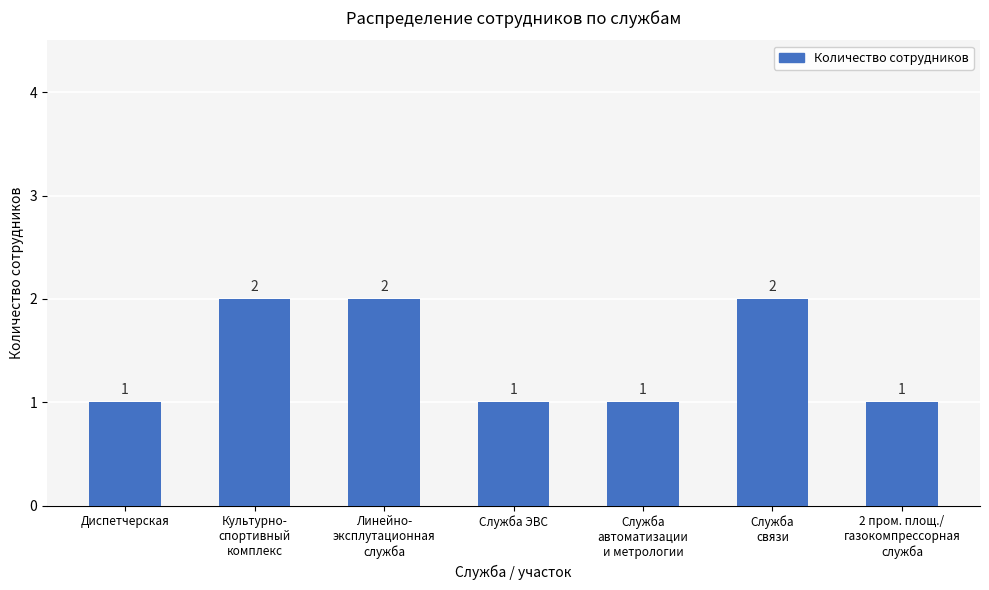

What is the greatest value displayed?

2